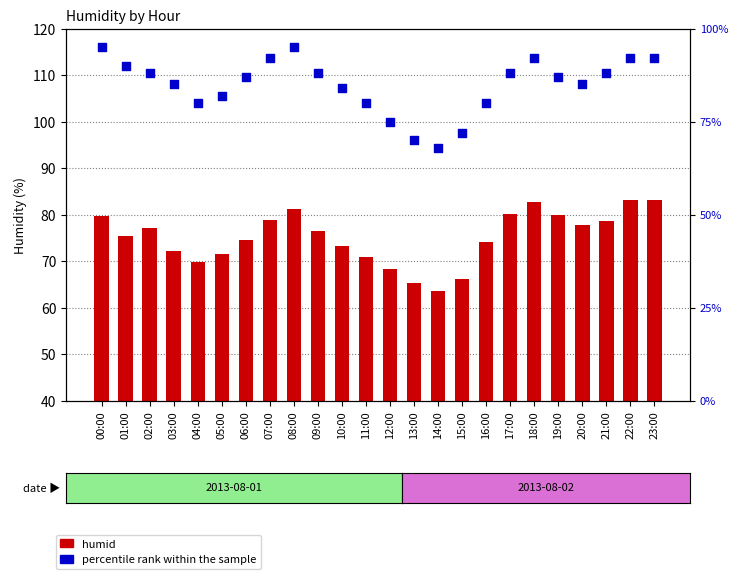

At how many categories does at least one series exceed 81?

17